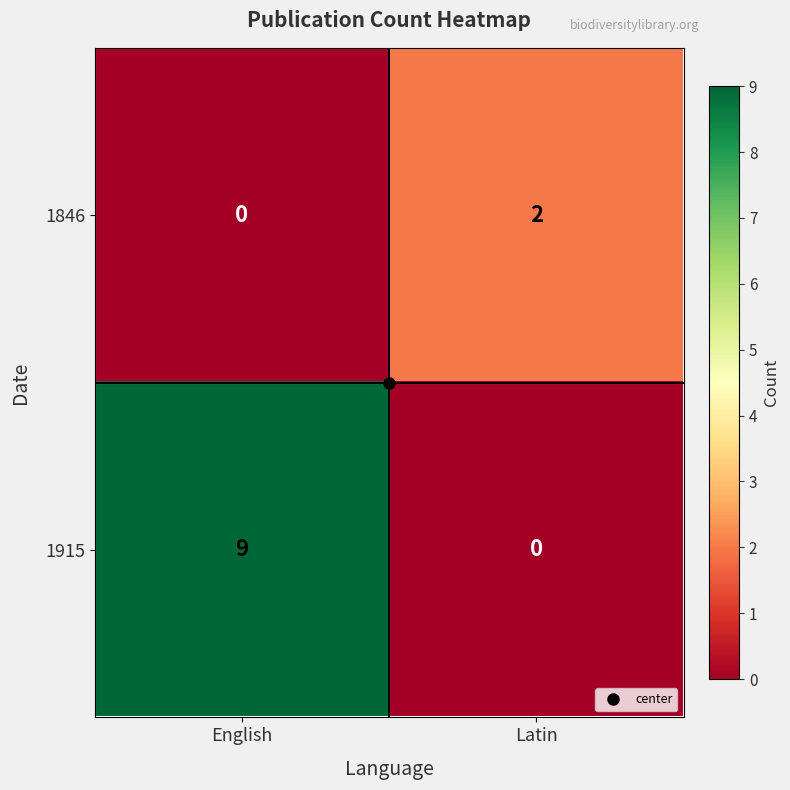

Where is 1915 nearest to the value 4?

Latin